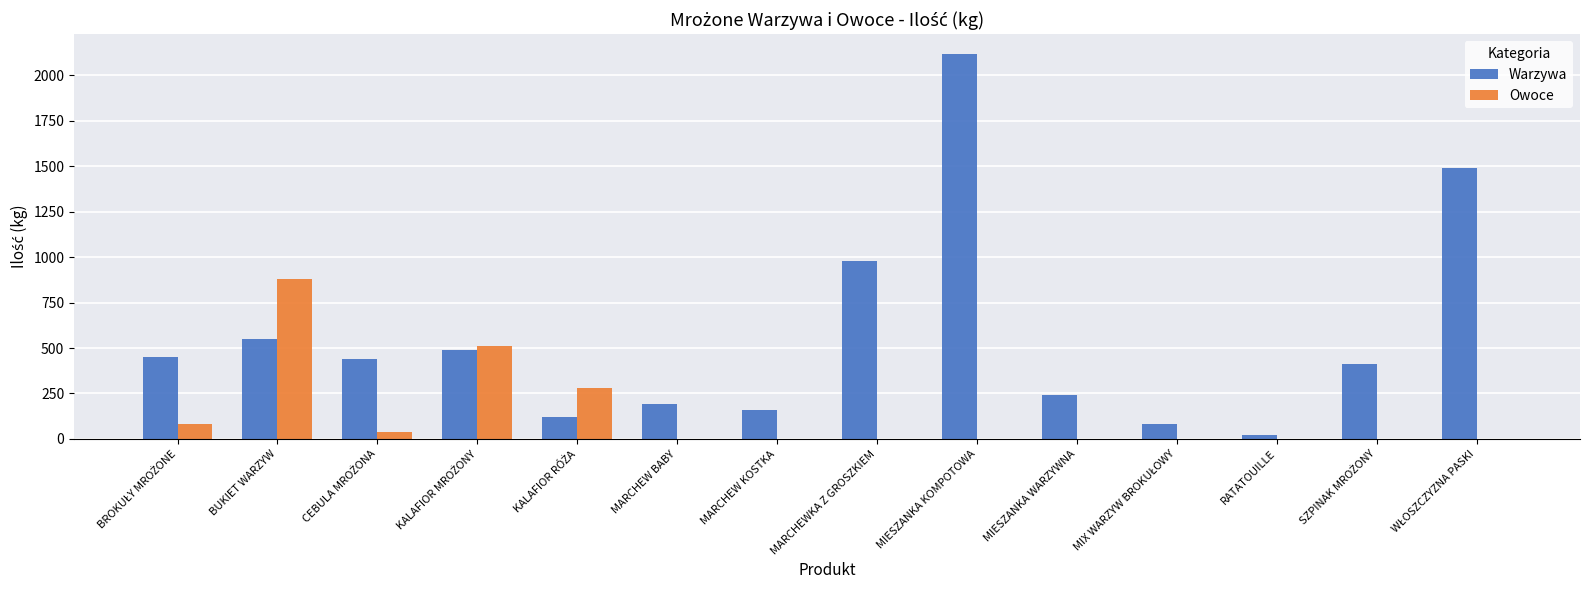

The Warzywa series shows 2120 at MIESZANKA KOMPOTOWA. True or false?

True